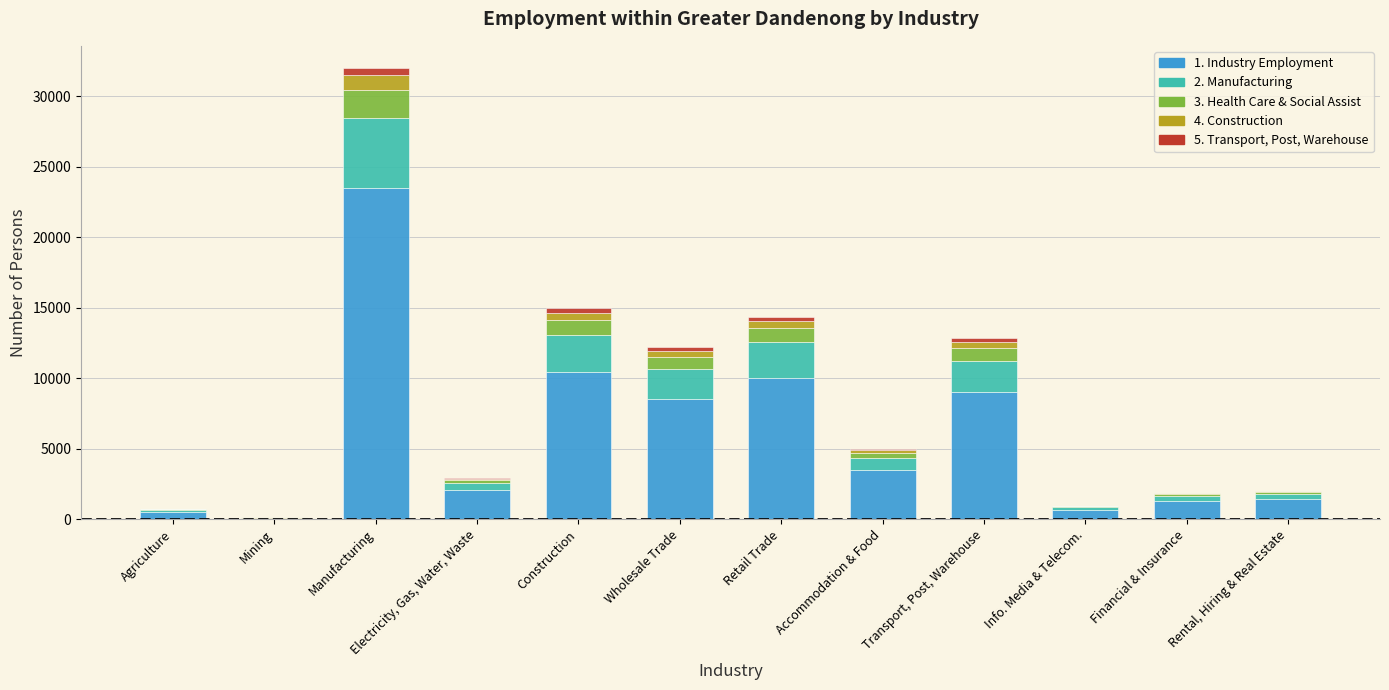

At which category is the sum across all series the highest?

Manufacturing